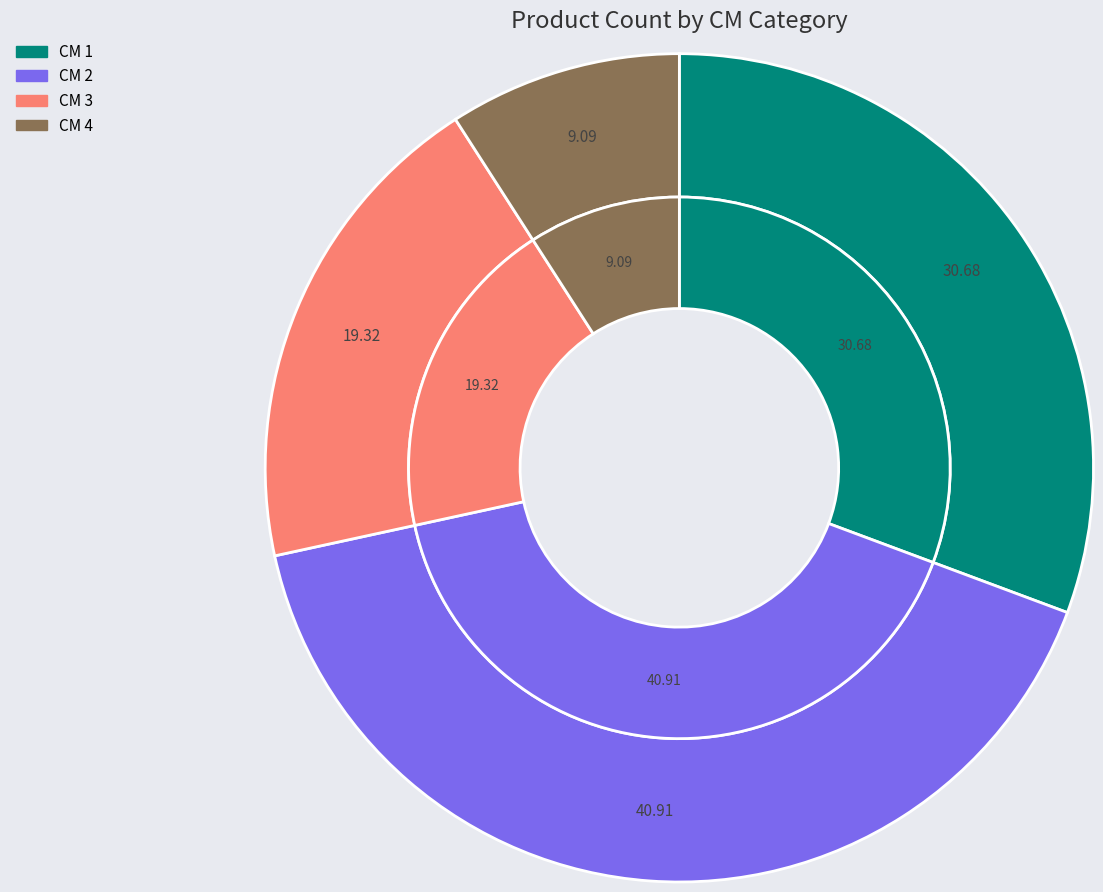

How many segments does this pie chart have?

4